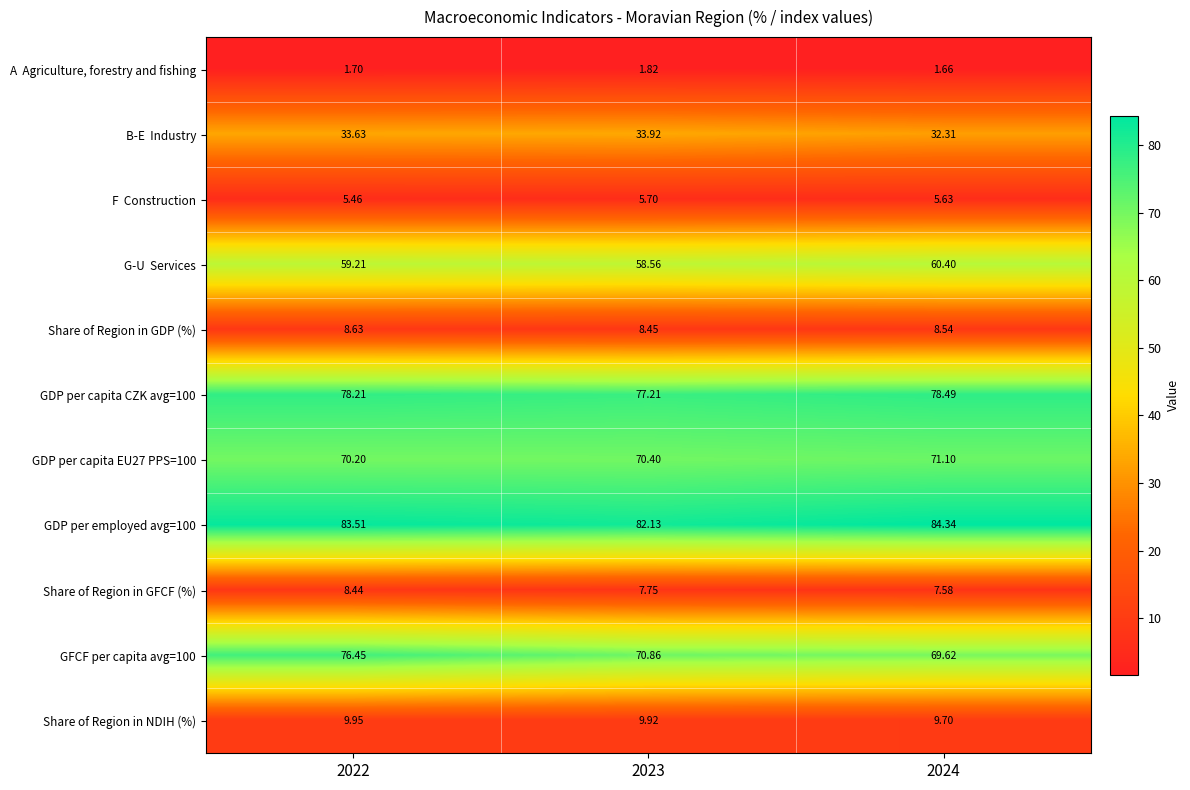

How many values in the GDP per employed avg=100 series are below 83?

1